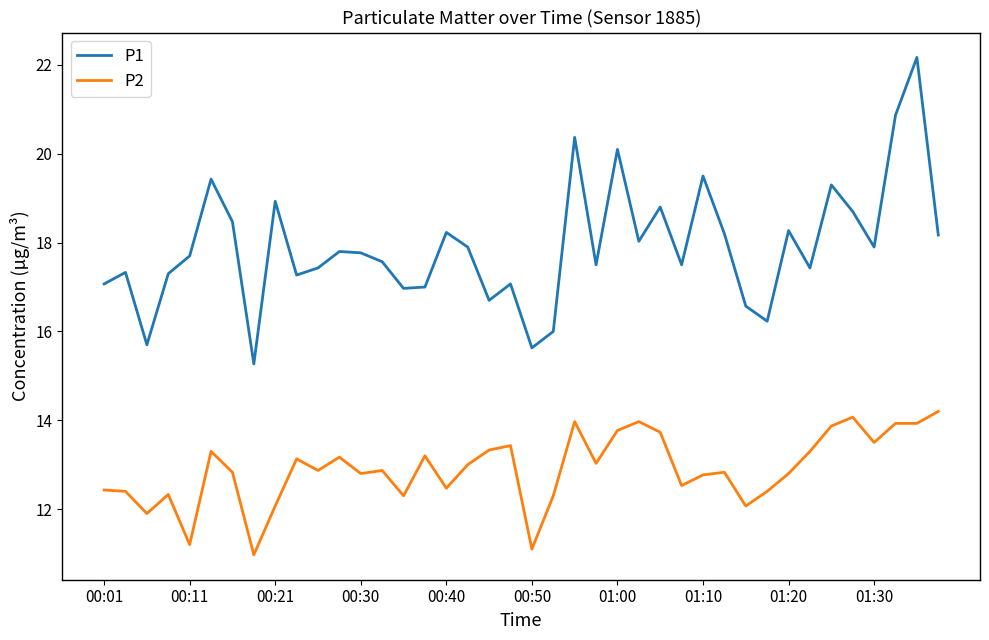

Which series has the largest total across all categories?

P1